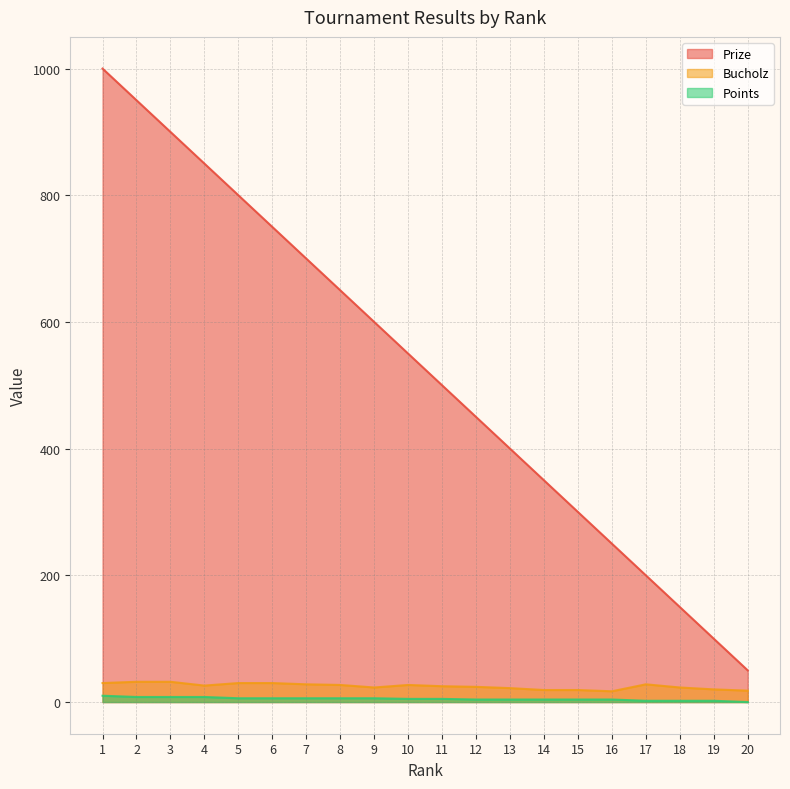

True or false: Prize and Bucholz cross at least once.

False